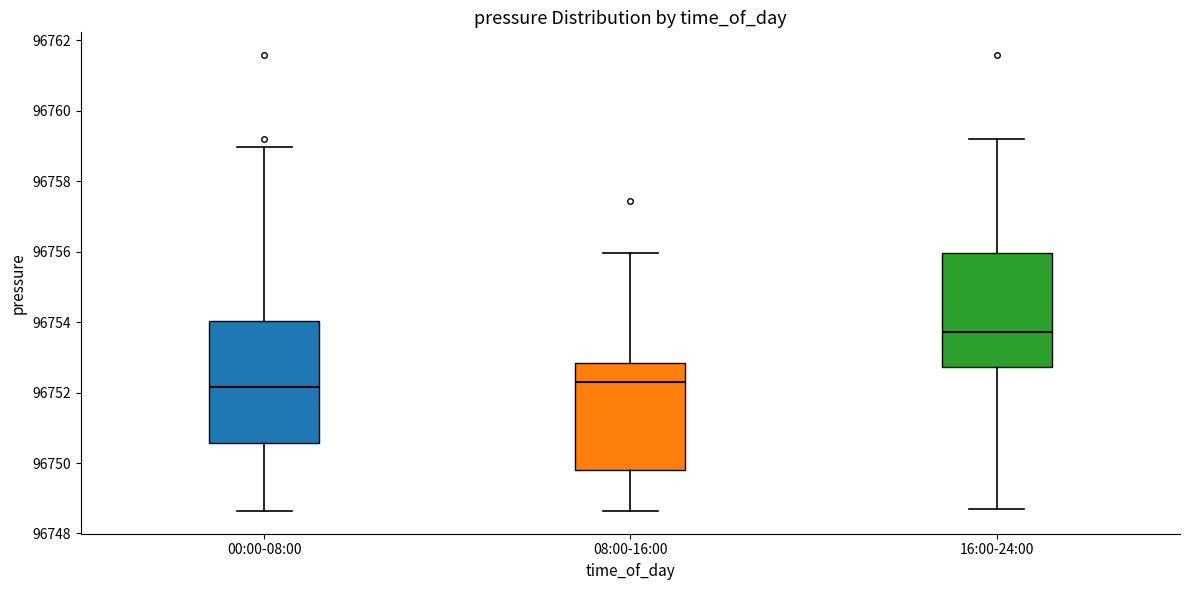

Where does the upper whisker of the box for 16:00-24:00 end on the y-axis? The values are not printed on the chart, so give them approximately, as read against the axis.

96759.2